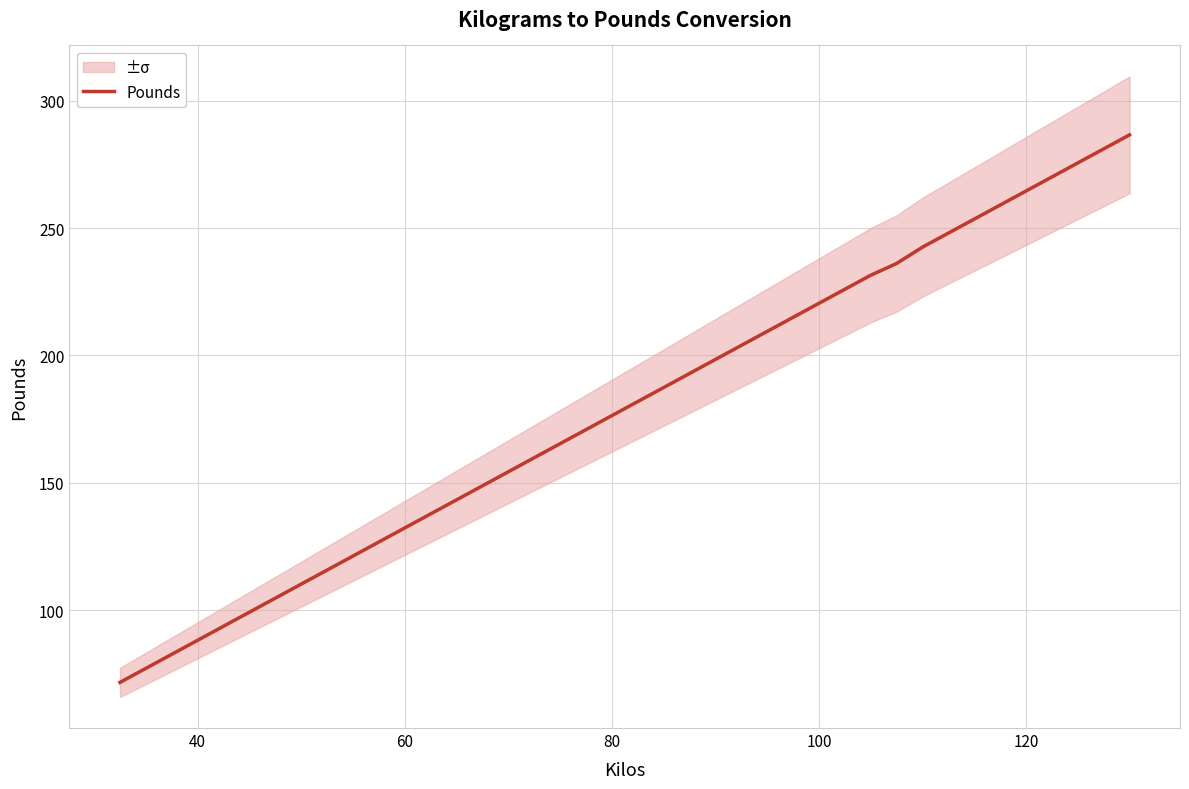

Count the number of values greater than 181.

20